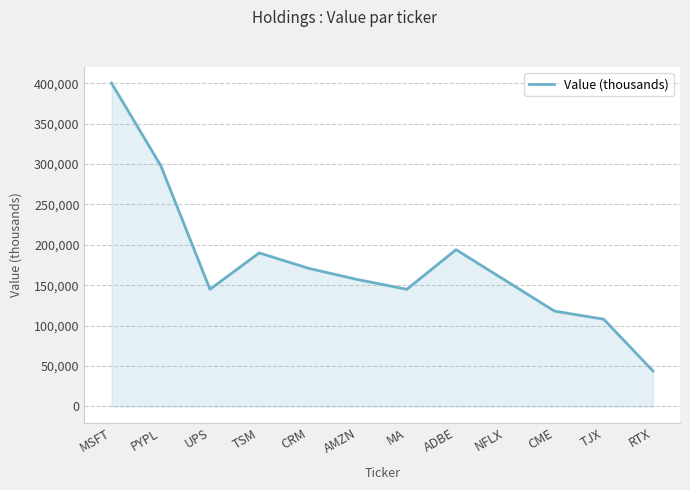

How many lines are shown in the chart?

1